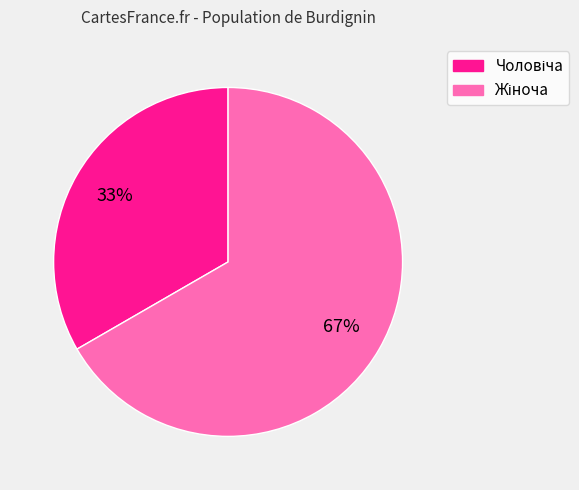

Is there any slice that represents more than half of the pie?

Yes